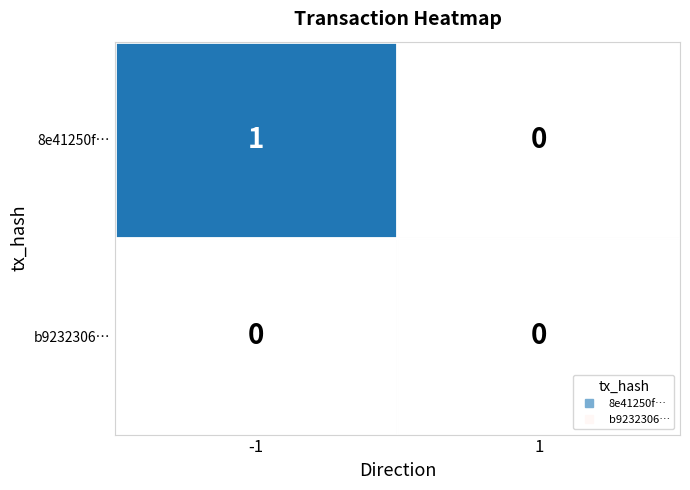

At which category is the sum across all series the highest?

-1